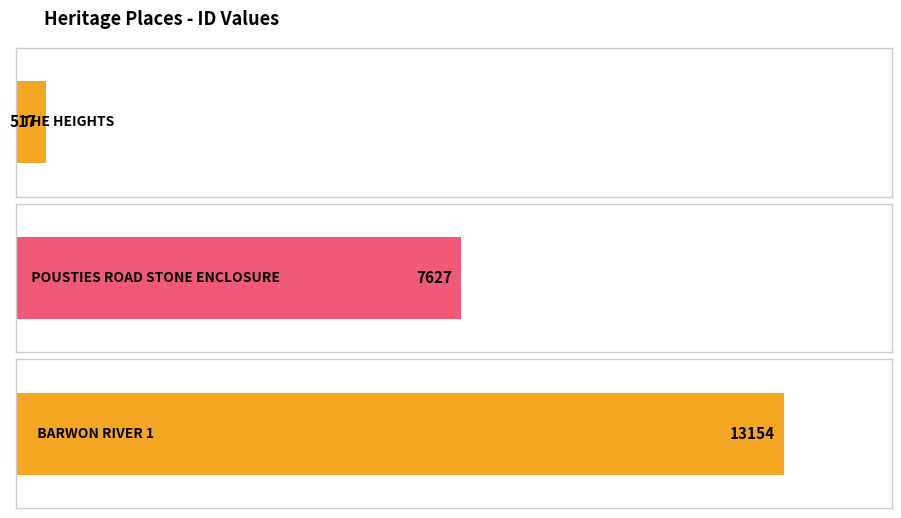

What is the label of the 1st bar from the left?

THE HEIGHTS